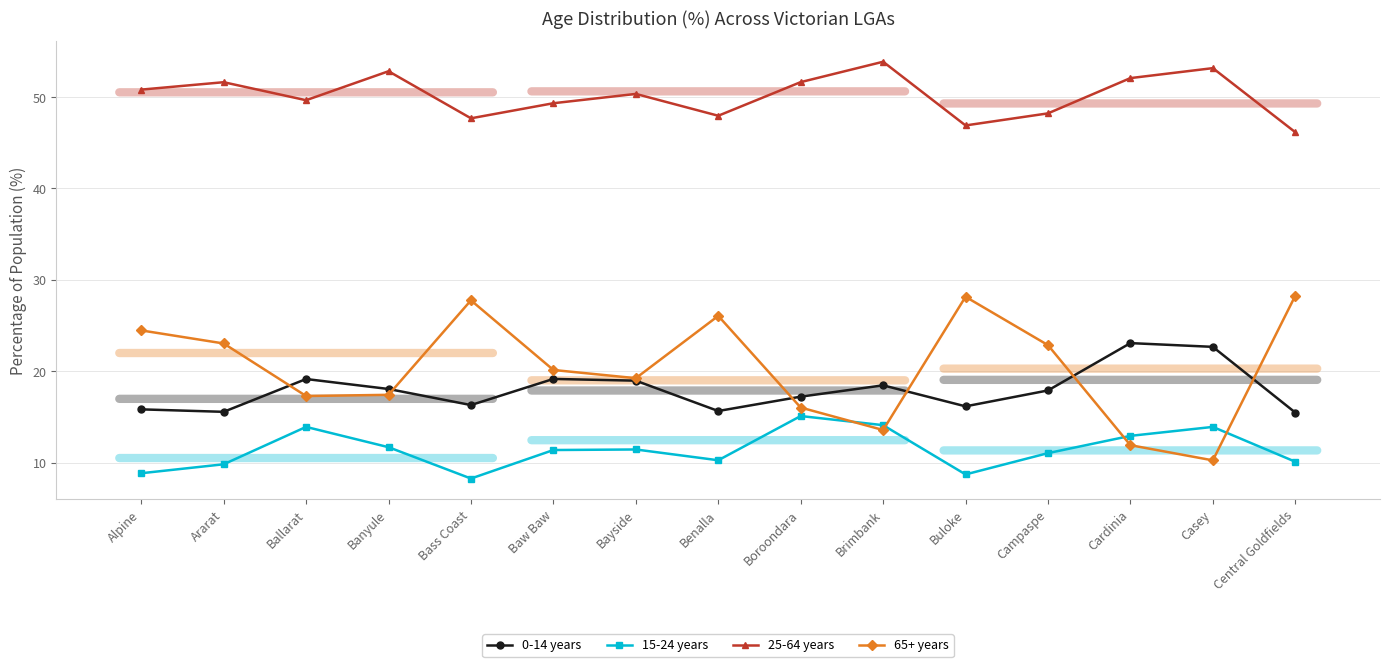

What is the label of the 9th point from the left?

Boroondara